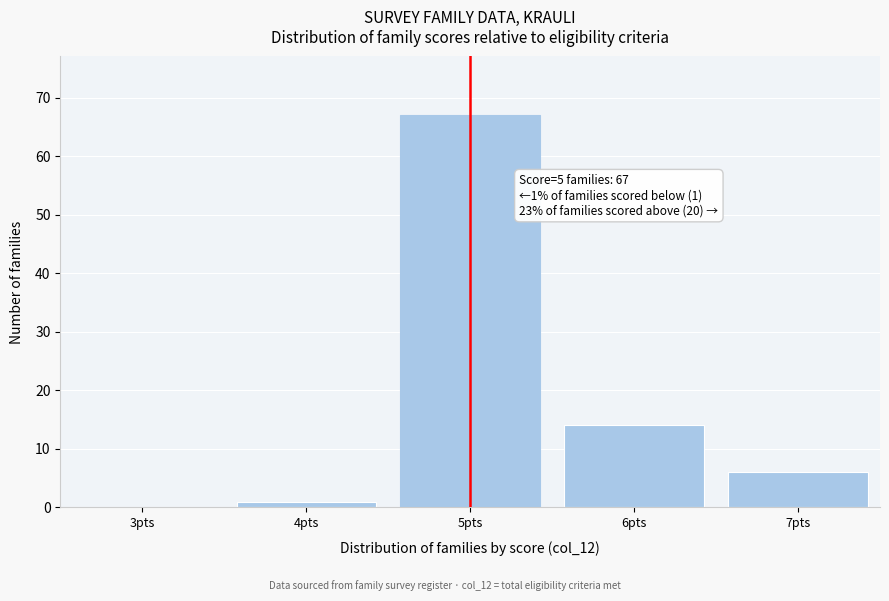

Reading left to right, list all the values displayed in this chart.

3pts=0	4pts=1	5pts=67	6pts=14	7pts=6